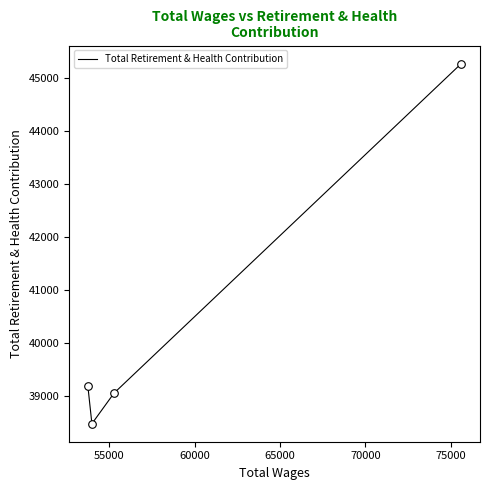

True or false: the data has more than 1 interior local peaks.

False